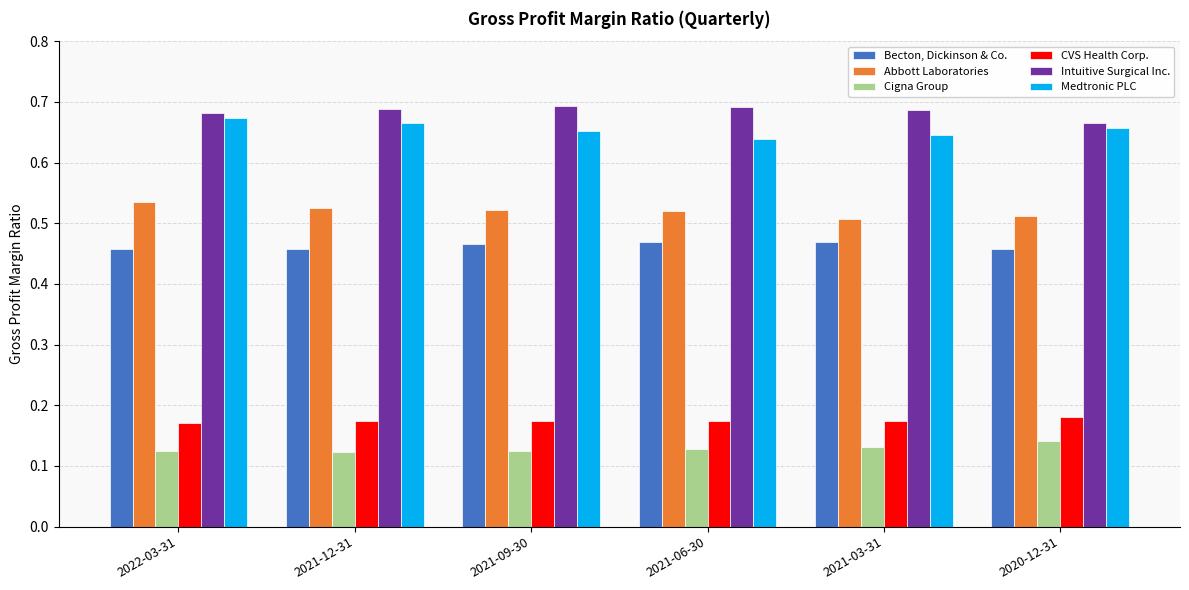

Rank the series by their maximum value, from highest to lowest.

Intuitive Surgical Inc., Medtronic PLC, Abbott Laboratories, Becton, Dickinson & Co., CVS Health Corp., Cigna Group